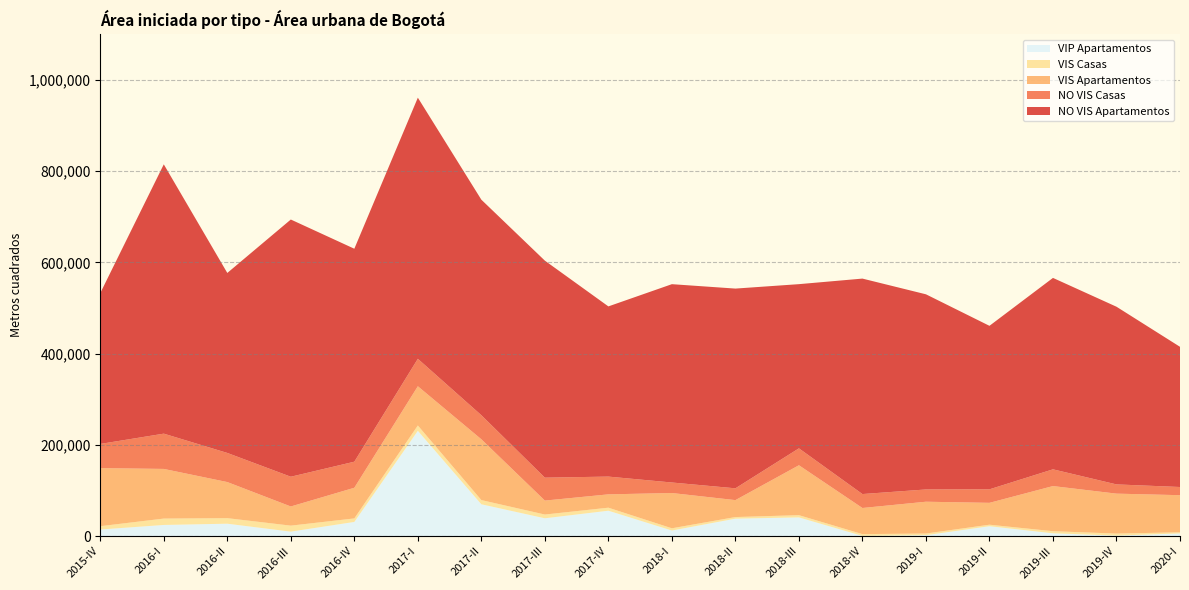

Reading left to right, extract all data points from this chart.

NO VIS Apartamentos: 330792	590617	394712	564086	467062	572678	472638	475932	373250	434940	438014	360070	472507	427983	358556	419789	389653	307450
NO VIS Casas: 53010	77364	63884	65222	57151	60175	52805	50272	38949	23074	25899	37097	30587	26899	29646	36729	20265	17925
VIS Apartamentos: 127377	108882	79149	42048	67235	86059	133332	30583	29250	77343	37137	109464	57303	69756	47944	98965	87597	81415
VIS Casas: 7246	13939	12110	13073	7646	11595	9141	8187	6579	4837	3489	4828	3842	3565	3273	4541	4374	2398
VIP Apartamentos: 14424	24428	27179	9783	31062	230934	69774	39046	55660	12231	38217	41009	424	2007	21663	6150	1080	5867